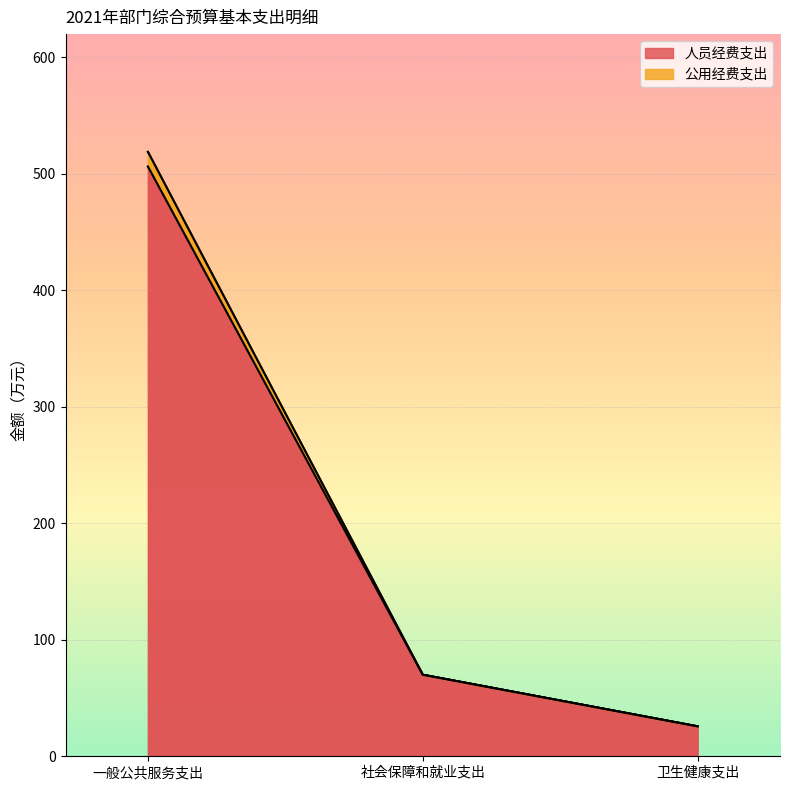

Reading left to right, what are all the values shown in this chart?

人员经费支出: 506.3	70.0	25.7
公用经费支出: 518.9	70.0	25.7